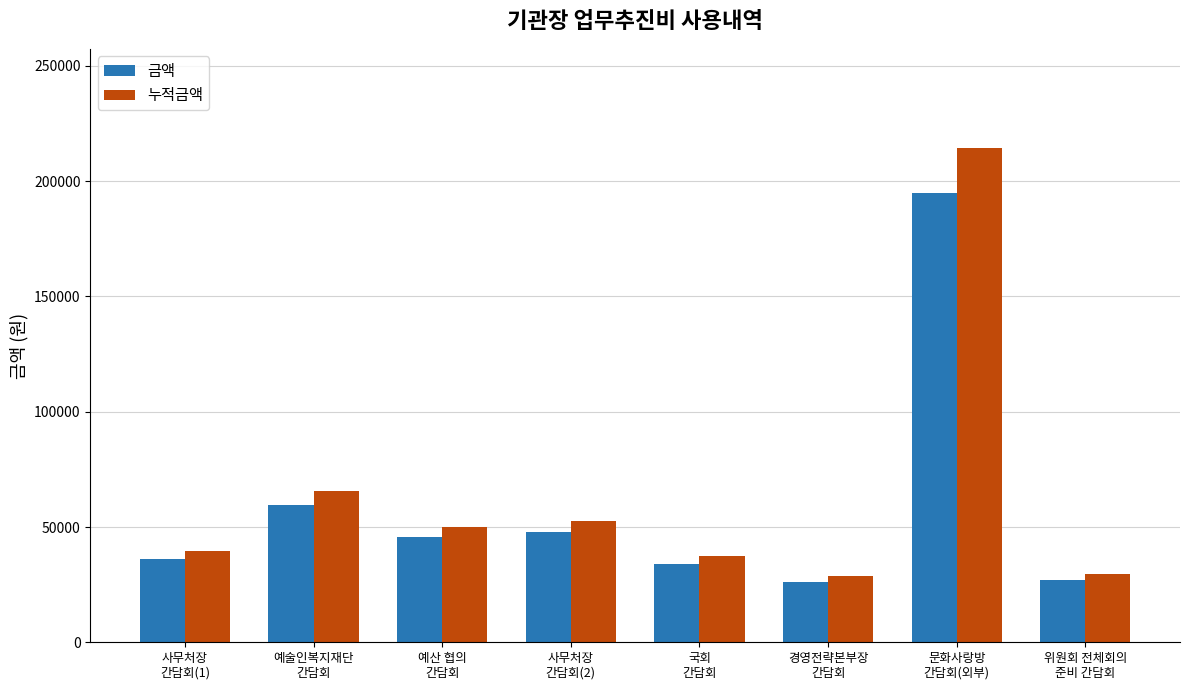

What is the sum of all 누적금액 values?

518100.0